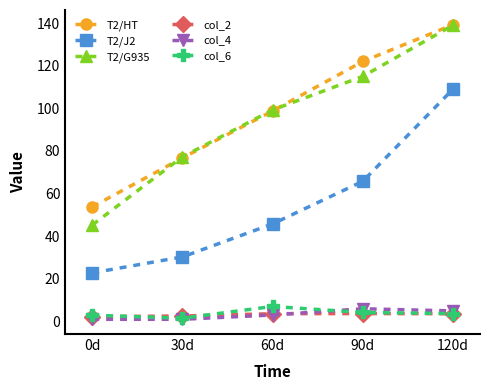

At which label is T2/G935 closest to 92?

60d